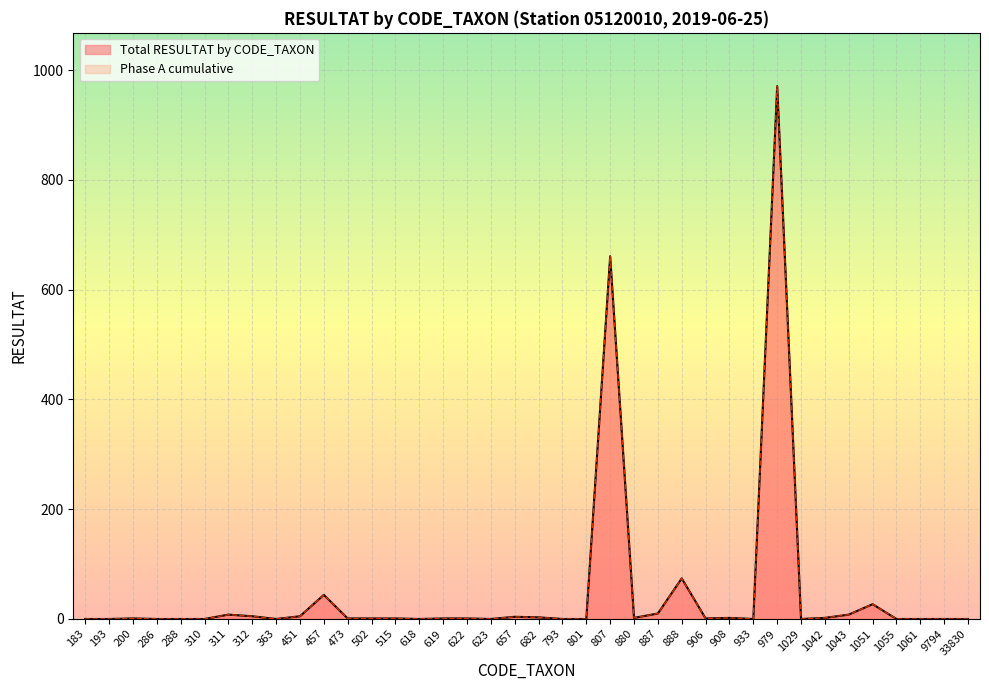

Does the chart display data point markers on the line(s)?

No